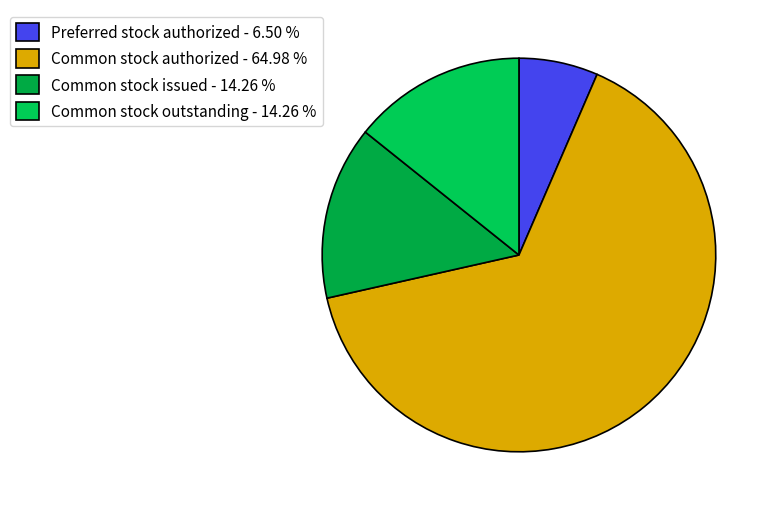

True or false: Common stock outstanding accounts for 14% of the total.

True